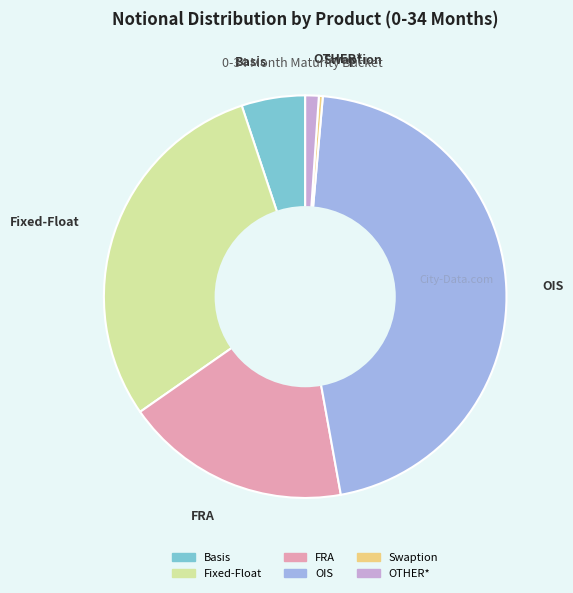

Between Basis and Fixed-Float, which is larger?

Fixed-Float